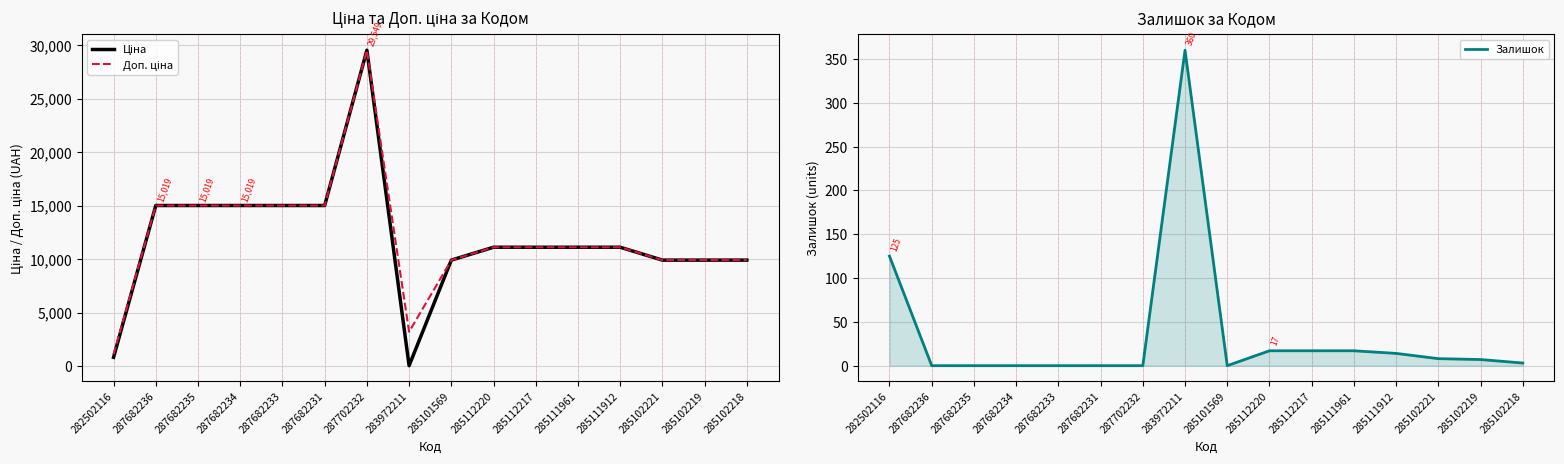

Between 287682235 and 285102219, which series saw the biggest shift?

Ціна